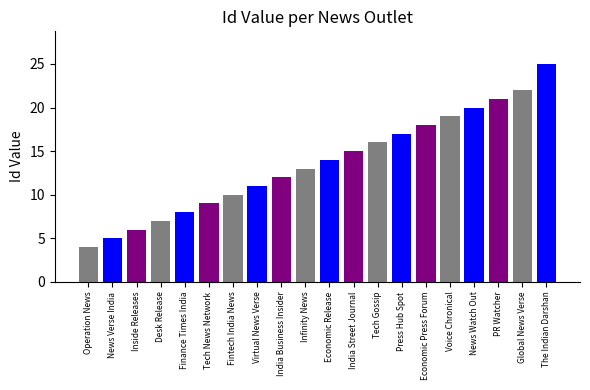

Reading left to right, transcribe all the data shown in this chart.

Operation News=4	News Verse India=5	Inside Releases=6	Desk Release=7	Finance Times India=8	Tech News Network=9	Fintech India News=10	Virtual News Verse=11	India Business Insider=12	Infinity News=13	Economic Release=14	India Street Journal=15	Tech Gossip=16	Press Hub Spot=17	Economic Press Forum=18	Voice Chronical=19	News Watch Out=20	PR Watcher=21	Global News Verse=22	The Indian Darshan=25